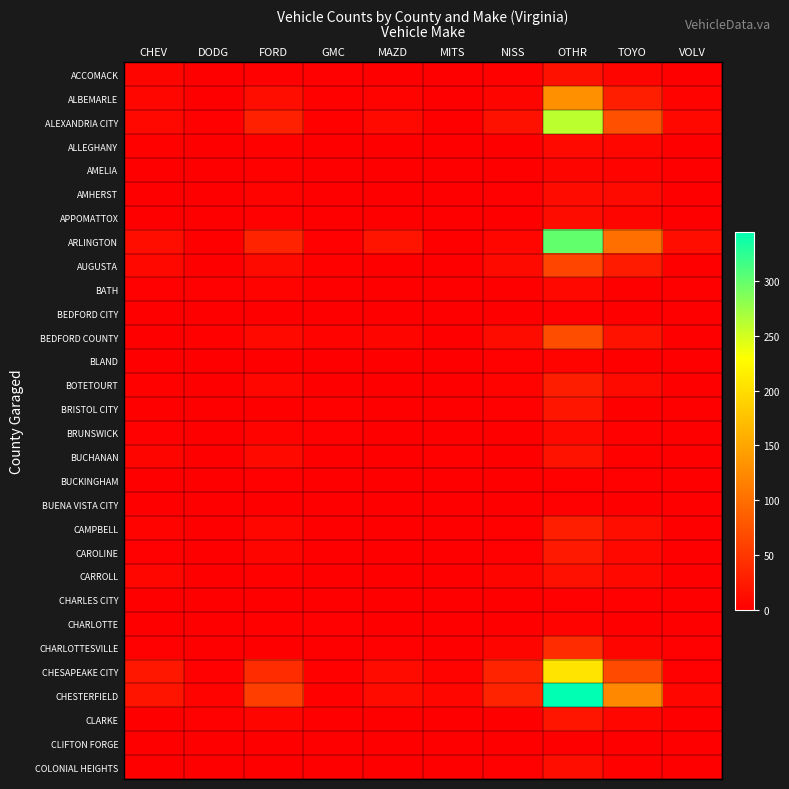

Reading left to right, extract all data points from this chart.

ACCOMACK: CHEV=5	DODG=0	FORD=2	GMC=2	MAZD=0	MITS=0	NISS=3	OTHR=16	TOYO=5	VOLV=0
ALBEMARLE: CHEV=7	DODG=1	FORD=13	GMC=3	MAZD=4	MITS=0	NISS=6	OTHR=132	TOYO=28	VOLV=4
ALEXANDRIA CITY: CHEV=8	DODG=2	FORD=30	GMC=3	MAZD=9	MITS=1	NISS=16	OTHR=260	TOYO=73	VOLV=8
ALLEGHANY: CHEV=3	DODG=0	FORD=3	GMC=1	MAZD=0	MITS=1	NISS=1	OTHR=9	TOYO=7	VOLV=0
AMELIA: CHEV=0	DODG=0	FORD=3	GMC=0	MAZD=0	MITS=0	NISS=0	OTHR=5	TOYO=4	VOLV=0
AMHERST: CHEV=1	DODG=1	FORD=4	GMC=1	MAZD=0	MITS=0	NISS=2	OTHR=11	TOYO=10	VOLV=1
APPOMATTOX: CHEV=0	DODG=0	FORD=2	GMC=0	MAZD=0	MITS=0	NISS=1	OTHR=12	TOYO=5	VOLV=0
ARLINGTON: CHEV=14	DODG=0	FORD=32	GMC=2	MAZD=19	MITS=1	NISS=7	OTHR=300	TOYO=101	VOLV=14
AUGUSTA: CHEV=8	DODG=1	FORD=10	GMC=3	MAZD=1	MITS=0	NISS=10	OTHR=63	TOYO=25	VOLV=0
BATH: CHEV=2	DODG=2	FORD=4	GMC=0	MAZD=0	MITS=0	NISS=1	OTHR=8	TOYO=1	VOLV=0
BEDFORD CITY: CHEV=1	DODG=0	FORD=0	GMC=0	MAZD=0	MITS=0	NISS=0	OTHR=2	TOYO=1	VOLV=0
BEDFORD COUNTY: CHEV=1	DODG=3	FORD=9	GMC=4	MAZD=6	MITS=0	NISS=12	OTHR=70	TOYO=17	VOLV=1
BLAND: CHEV=1	DODG=0	FORD=0	GMC=1	MAZD=1	MITS=0	NISS=2	OTHR=4	TOYO=0	VOLV=0
BOTETOURT: CHEV=3	DODG=1	FORD=7	GMC=1	MAZD=0	MITS=0	NISS=4	OTHR=27	TOYO=10	VOLV=0
BRISTOL CITY: CHEV=0	DODG=0	FORD=0	GMC=3	MAZD=0	MITS=0	NISS=2	OTHR=20	TOYO=1	VOLV=0
BRUNSWICK: CHEV=2	DODG=0	FORD=4	GMC=2	MAZD=0	MITS=0	NISS=0	OTHR=9	TOYO=2	VOLV=0
BUCHANAN: CHEV=5	DODG=0	FORD=9	GMC=1	MAZD=0	MITS=3	NISS=1	OTHR=18	TOYO=3	VOLV=0
BUCKINGHAM: CHEV=1	DODG=0	FORD=2	GMC=1	MAZD=0	MITS=0	NISS=1	OTHR=3	TOYO=2	VOLV=0
BUENA VISTA CITY: CHEV=0	DODG=0	FORD=0	GMC=0	MAZD=0	MITS=0	NISS=0	OTHR=2	TOYO=1	VOLV=0
CAMPBELL: CHEV=4	DODG=1	FORD=7	GMC=1	MAZD=1	MITS=0	NISS=3	OTHR=28	TOYO=13	VOLV=1
CAROLINE: CHEV=2	DODG=0	FORD=5	GMC=1	MAZD=0	MITS=1	NISS=2	OTHR=23	TOYO=8	VOLV=0
CARROLL: CHEV=7	DODG=0	FORD=3	GMC=0	MAZD=0	MITS=1	NISS=5	OTHR=15	TOYO=8	VOLV=0
CHARLES CITY: CHEV=0	DODG=0	FORD=1	GMC=1	MAZD=0	MITS=0	NISS=0	OTHR=2	TOYO=2	VOLV=0
CHARLOTTE: CHEV=1	DODG=0	FORD=3	GMC=2	MAZD=0	MITS=0	NISS=0	OTHR=4	TOYO=1	VOLV=0
CHARLOTTESVILLE: CHEV=2	DODG=0	FORD=0	GMC=0	MAZD=2	MITS=0	NISS=5	OTHR=40	TOYO=6	VOLV=2
CHESAPEAKE CITY: CHEV=21	DODG=2	FORD=40	GMC=3	MAZD=11	MITS=4	NISS=33	OTHR=206	TOYO=68	VOLV=2
CHESTERFIELD: CHEV=19	DODG=4	FORD=56	GMC=3	MAZD=11	MITS=7	NISS=33	OTHR=345	TOYO=123	VOLV=7
CLARKE: CHEV=1	DODG=2	FORD=6	GMC=0	MAZD=1	MITS=0	NISS=1	OTHR=20	TOYO=7	VOLV=0
CLIFTON FORGE: CHEV=0	DODG=0	FORD=0	GMC=0	MAZD=0	MITS=0	NISS=0	OTHR=1	TOYO=0	VOLV=0
COLONIAL HEIGHTS: CHEV=0	DODG=0	FORD=0	GMC=1	MAZD=0	MITS=1	NISS=2	OTHR=13	TOYO=3	VOLV=0